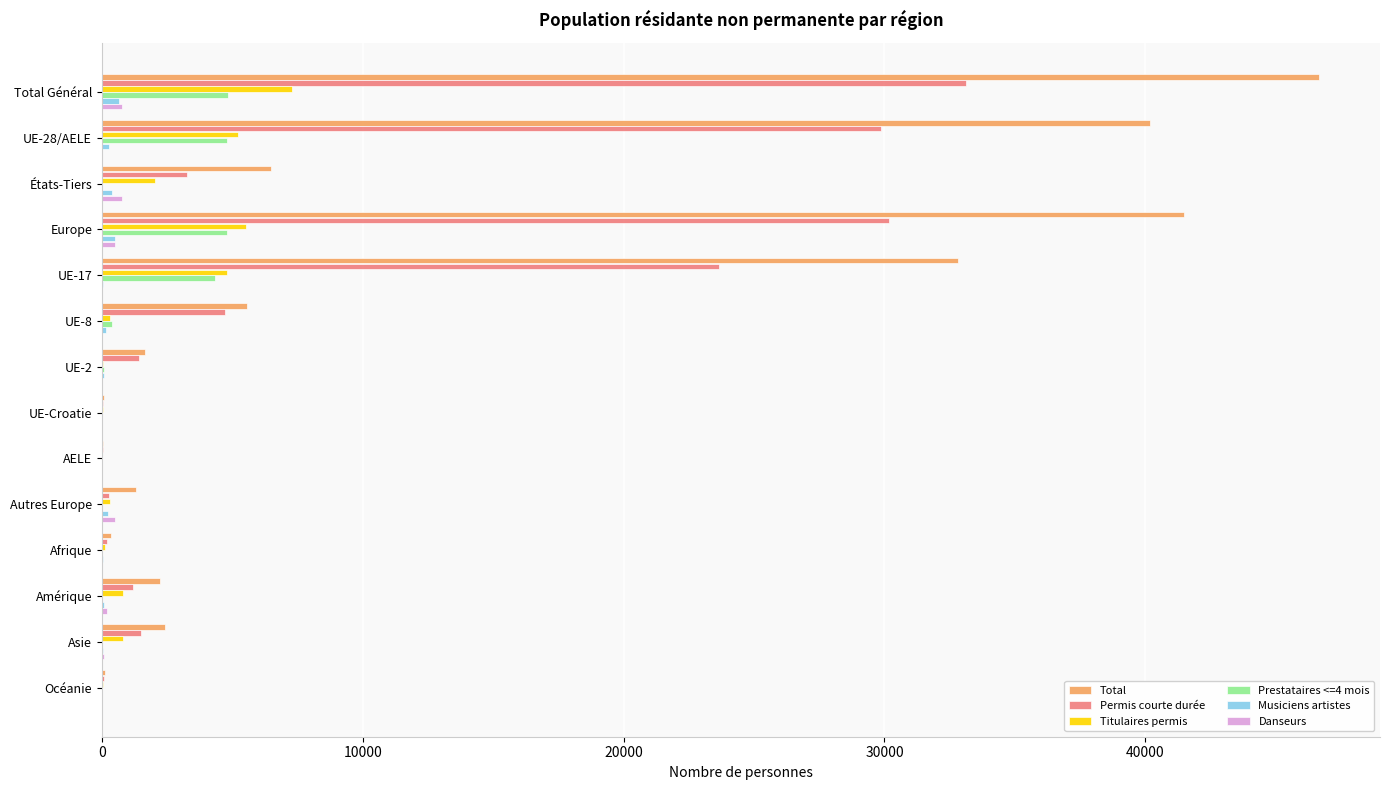

What is the sum of all Permis courte durée values?

129548